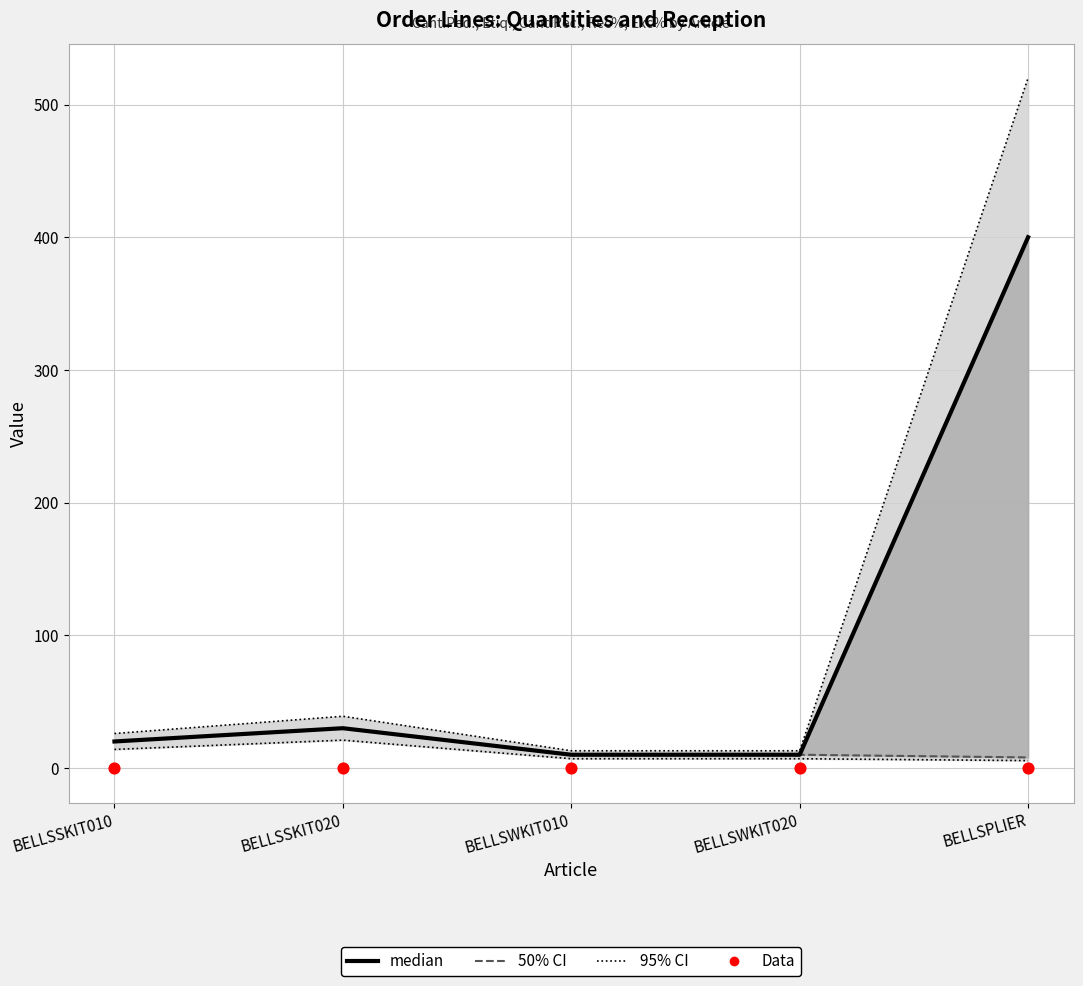

At how many categories does at least one series exceed 318?

1